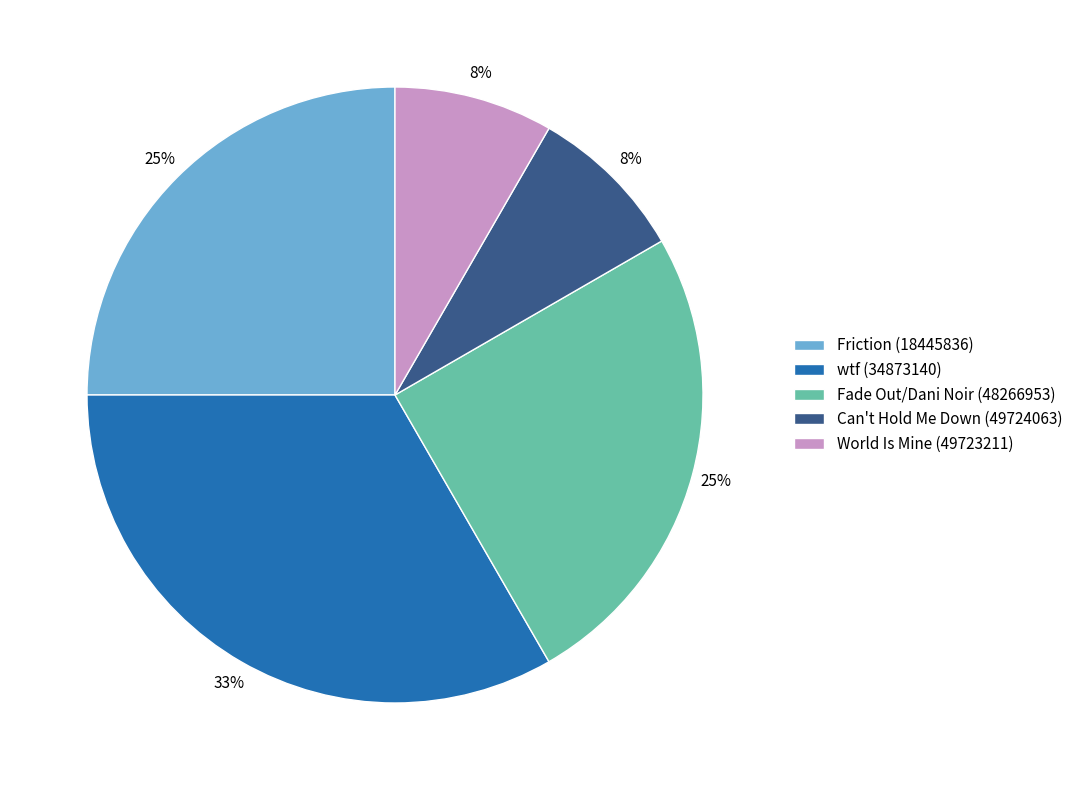

Is wtf (34873140) the majority of the pie?

No